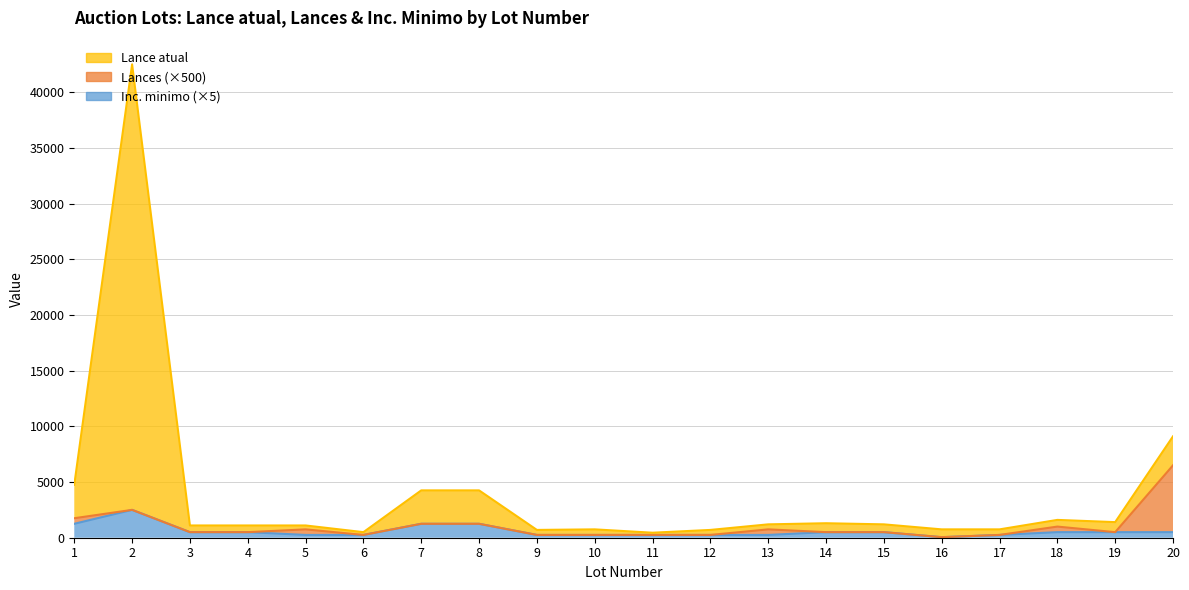

How many interior local peaks does the Inc. minimo series have?

1